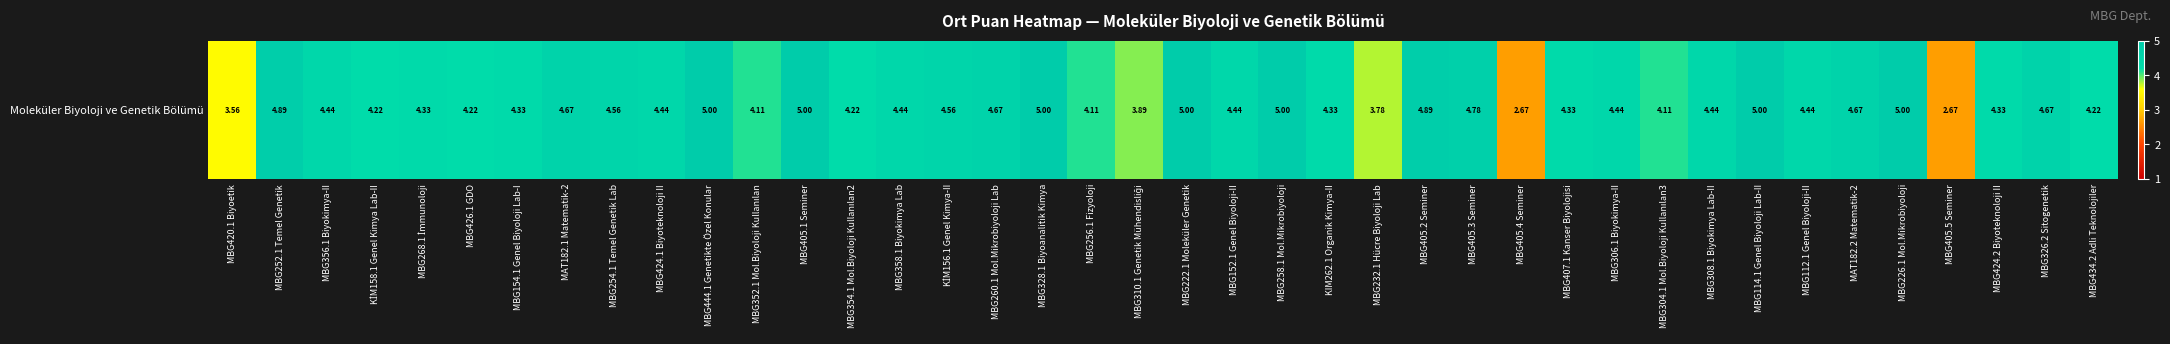

Where is the data nearest to the value 3?

MBG405.4 Seminer